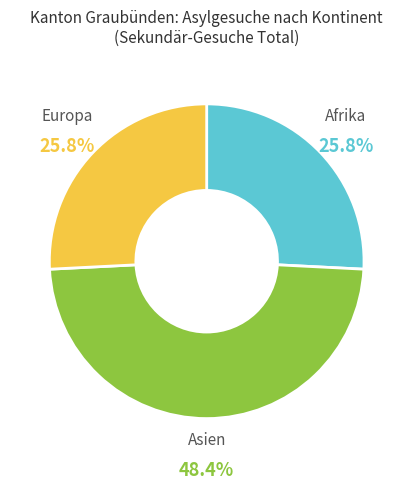

Which category has the biggest portion of the pie?

Asien